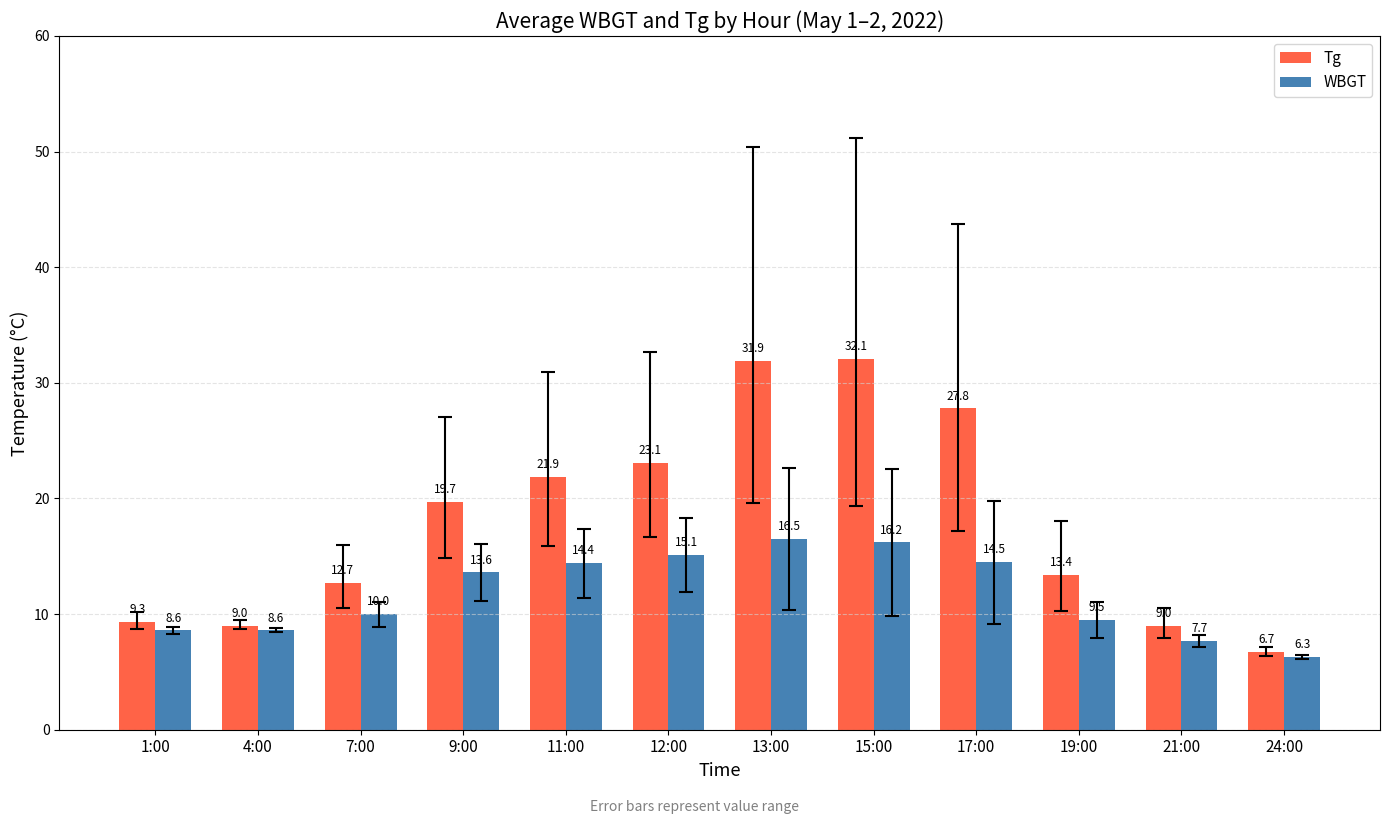

At how many categories does at least one series exceed 15?

6